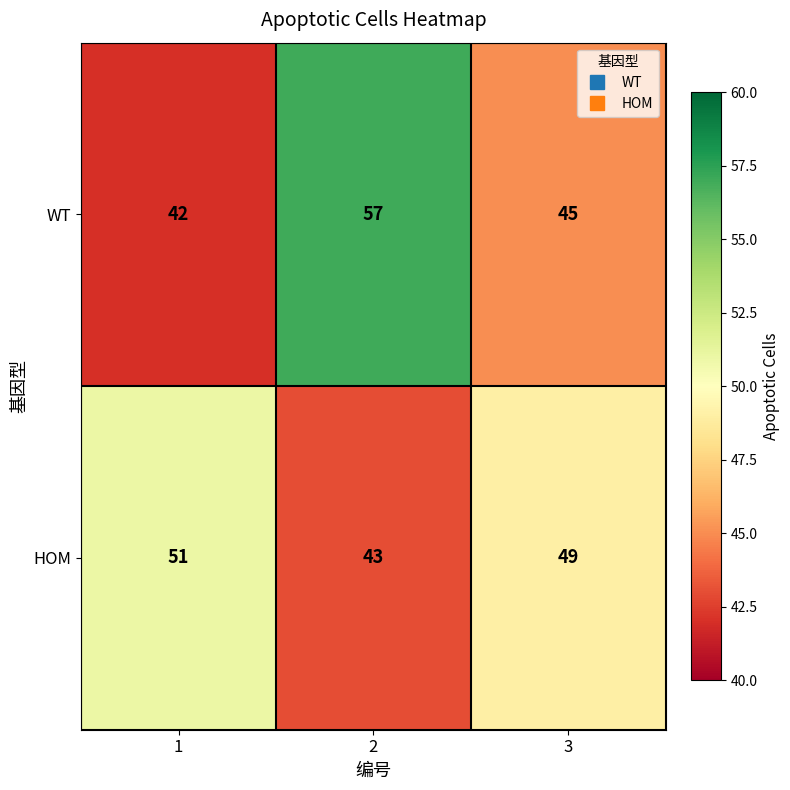

What is the sum of all WT values?

144